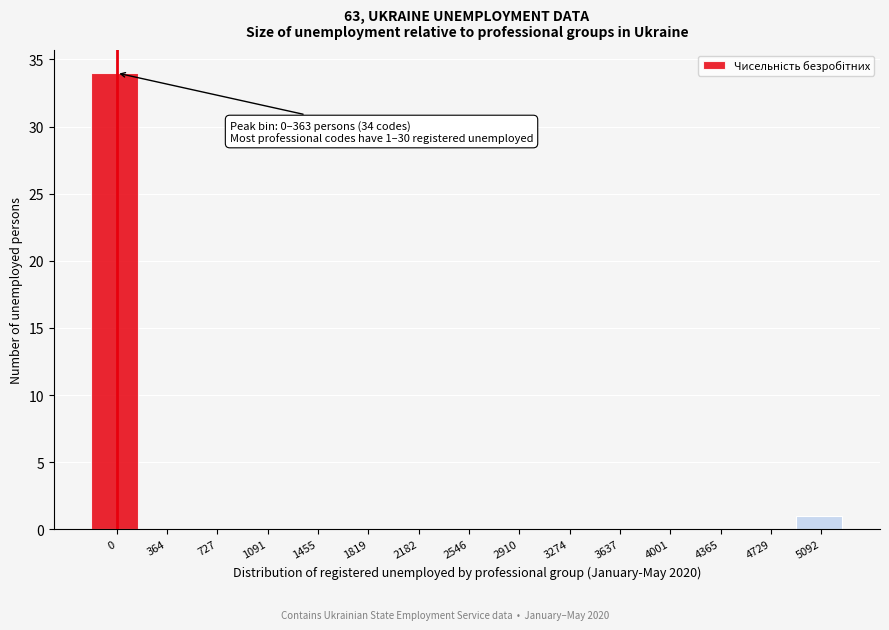

Reading left to right, what are all the values shown in this chart?

0=34	364=0	727=0	1091=0	1455=0	1819=0	2182=0	2546=0	2910=0	3274=0	3637=0	4001=0	4365=0	4729=0	5092=1